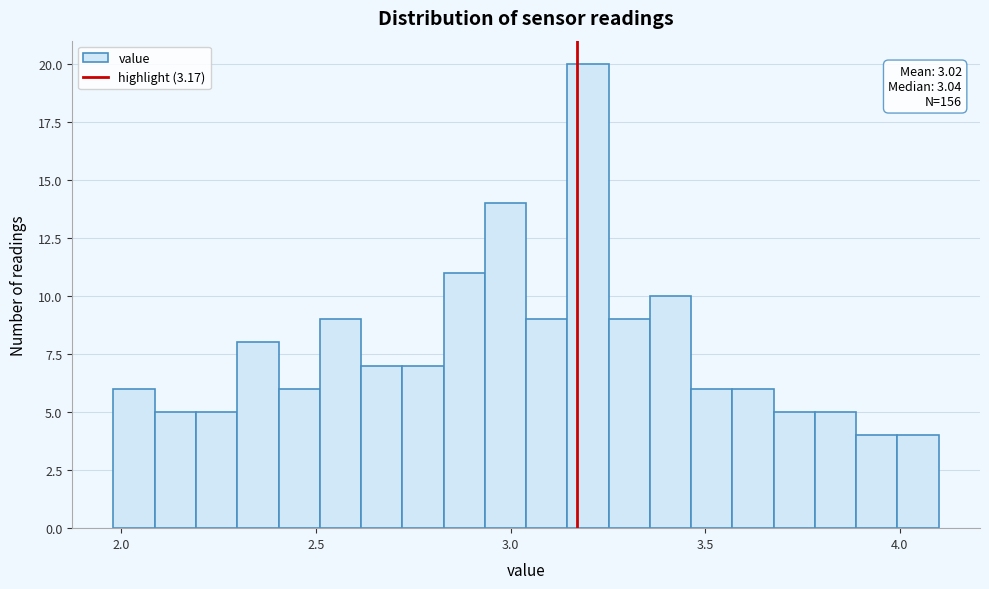

Around what value on the x-axis is the tallest bar? Give the approximate position of its centre, as read against the axis.

3.20